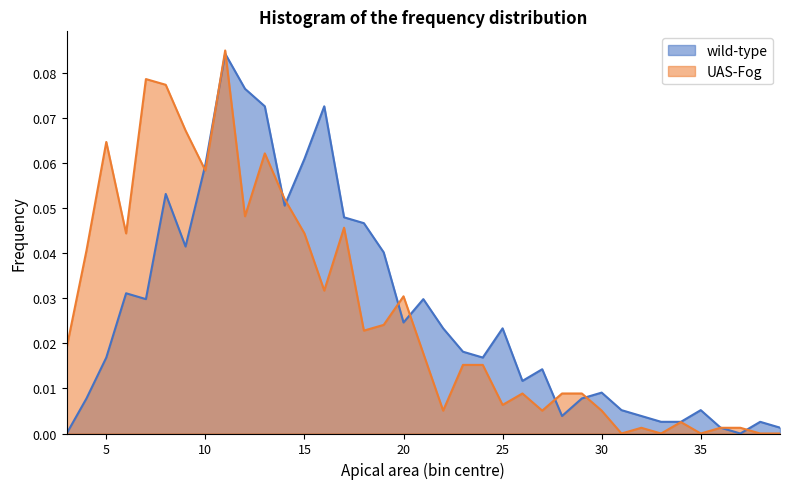

What are all the series names shown in the legend?

wild-type, UAS-Fog